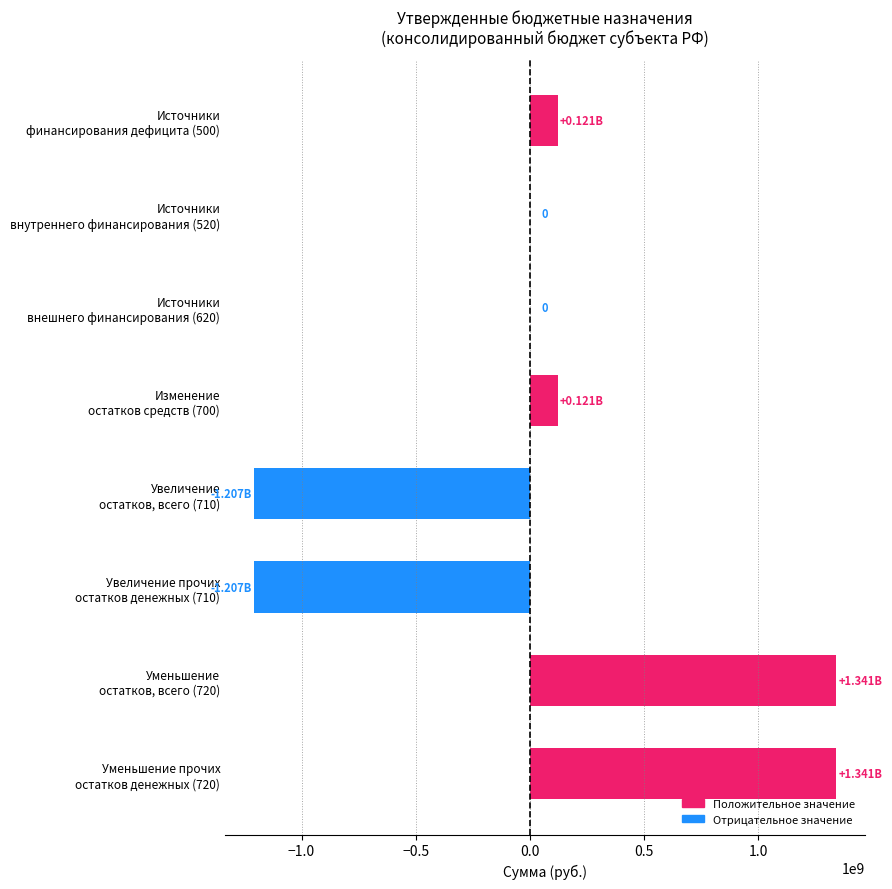

What is the greatest value displayed?

1340698700.8